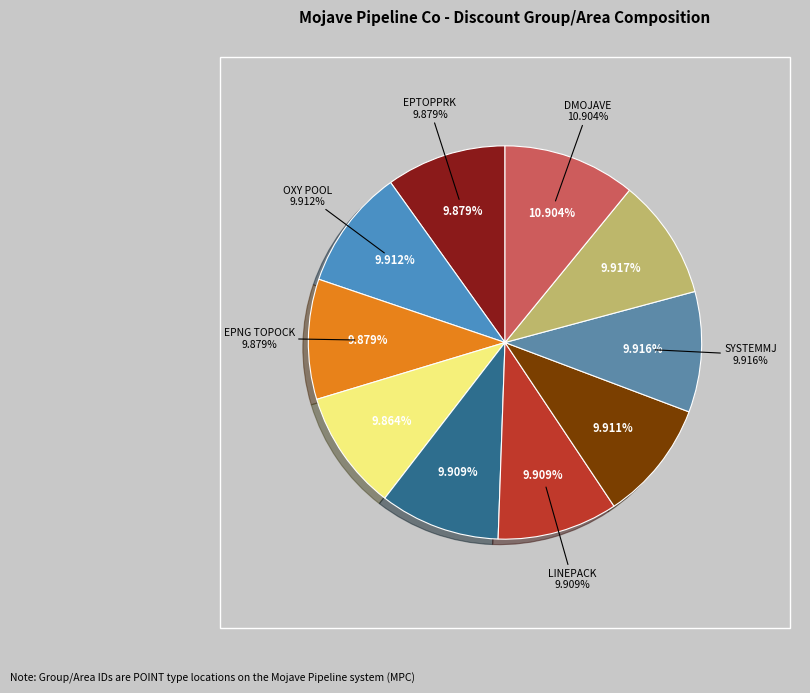

To the nearest percent, what is the combined percentage of EPNG TOPOCK and OXY POOL?

20%